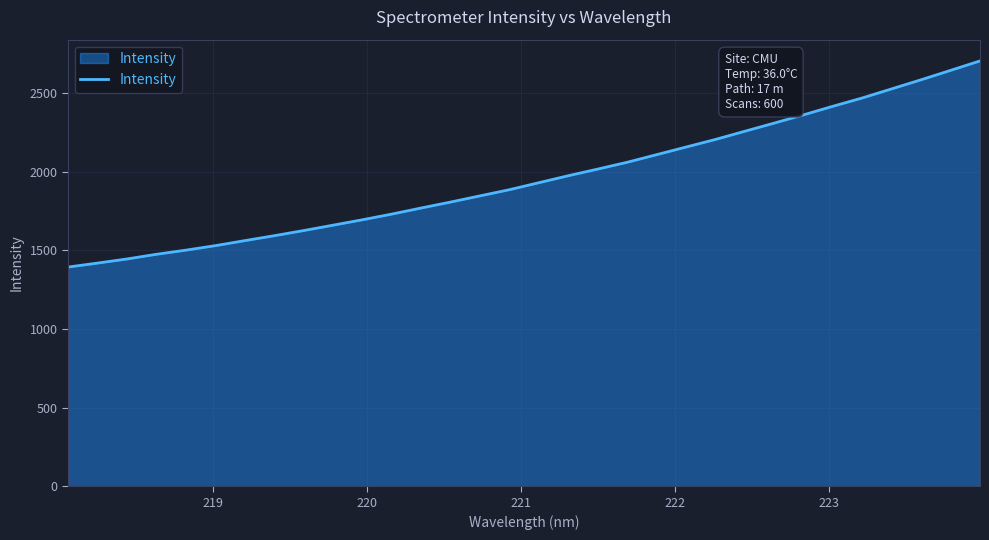

What is the difference between the maximum and minimum values?

1310.6